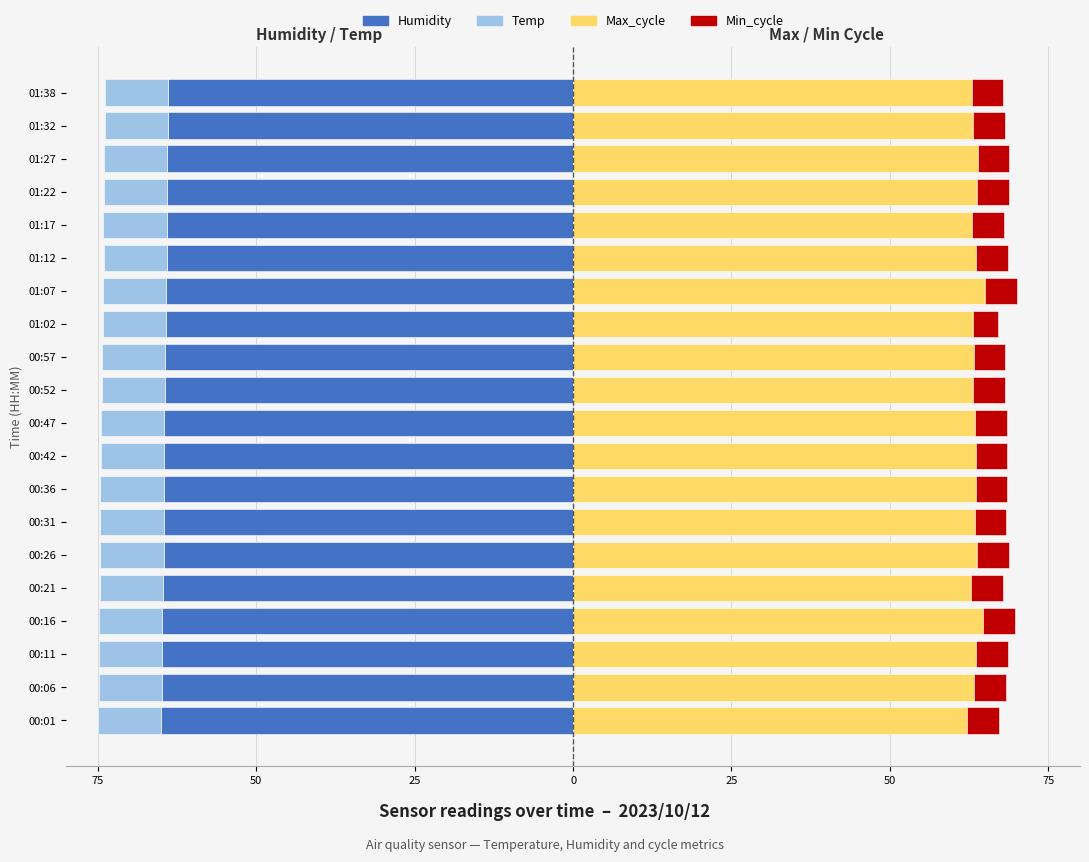

The value of Temp at 17 is 1.1. True or false?

False